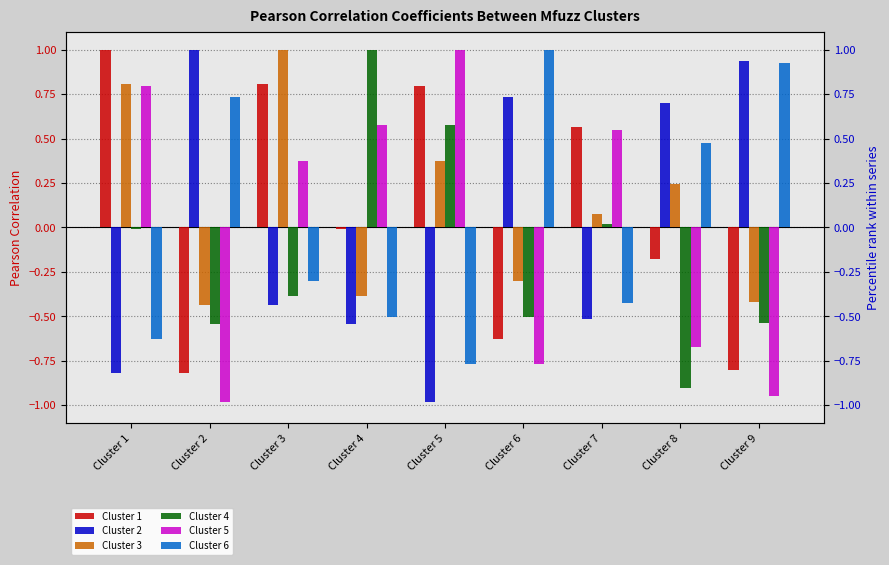

Between Cluster 2 and Cluster 4, which is larger?

Cluster 4